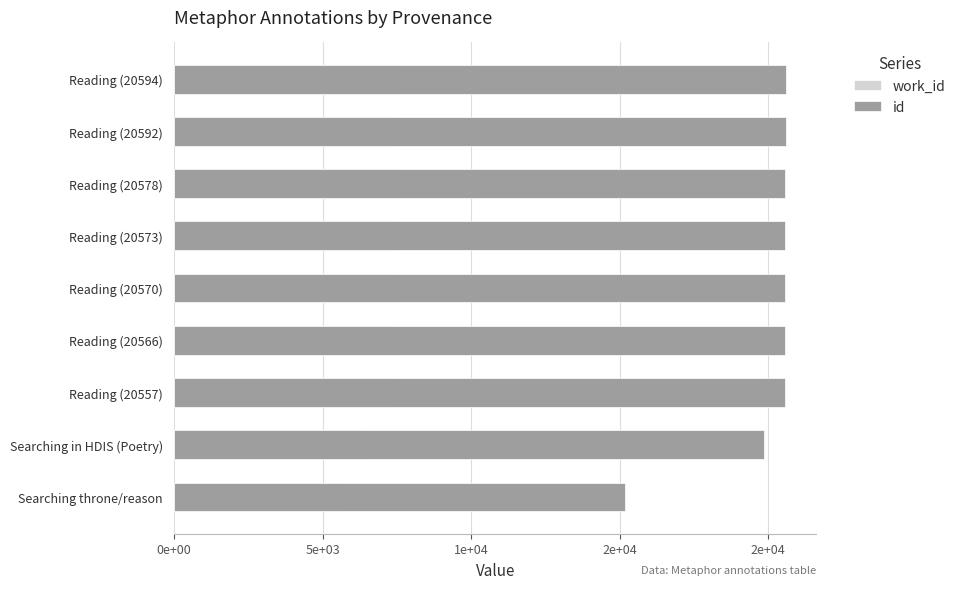

True or false: work_id has a value of 11378 at Reading (20573).

False